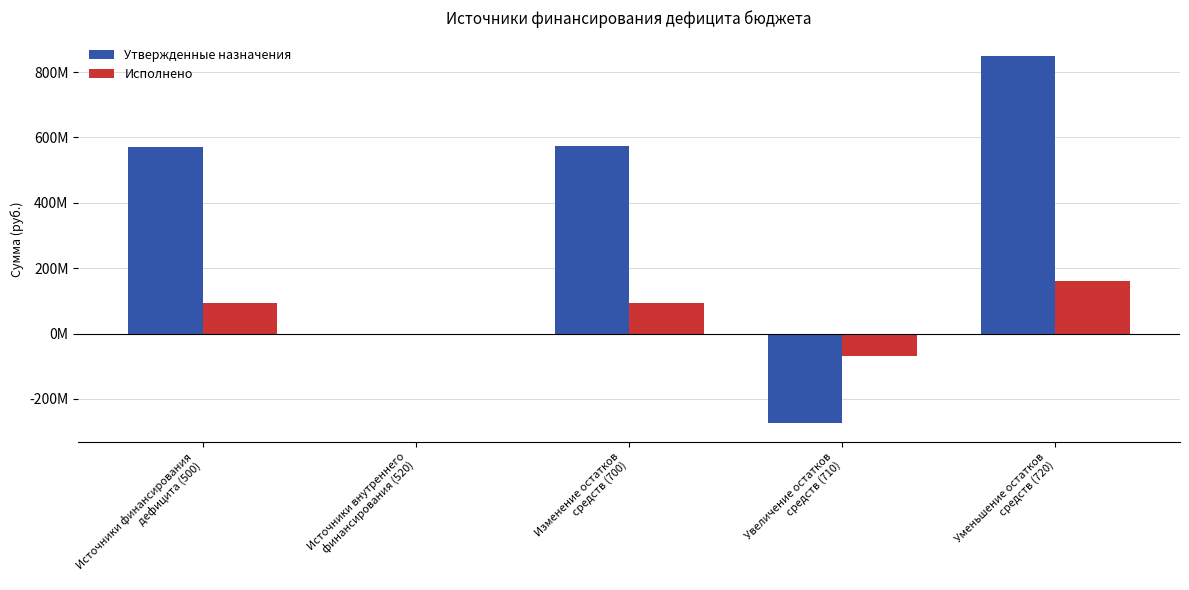

Between Увеличение остатков
средств (710) and Уменьшение остатков
средств (720), which is larger?

Уменьшение остатков
средств (720)